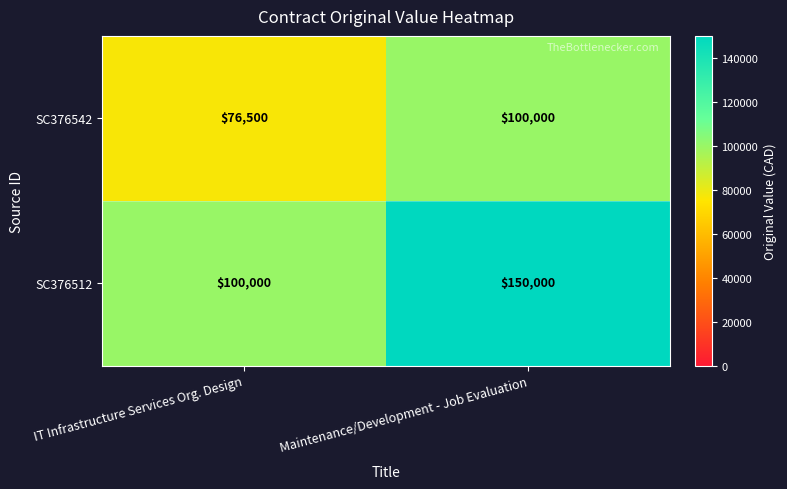

What is the total value across all series at IT Infrastructure Services Org. Design?

176500